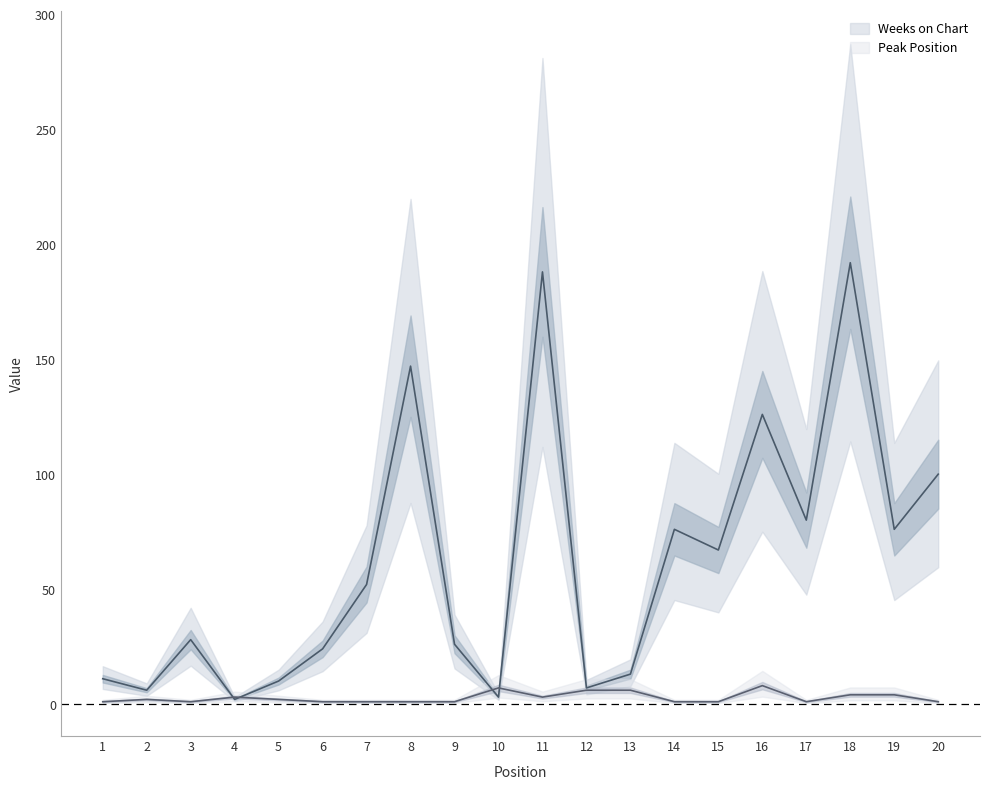

Reading right to left, transcribe all the data shown in this chart.

Weeks on Chart: 100	76	192	80	126	67	76	13	7	188	3	26	147	52	24	10	2	28	6	11
Peak Position: 1	4	4	1	8	1	1	6	6	3	7	1	1	1	1	2	3	1	2	1